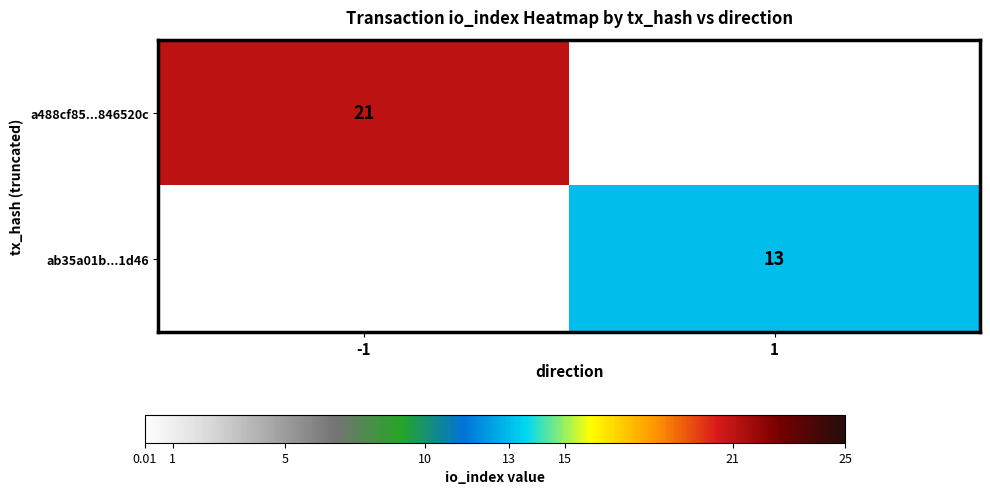

What is the greatest value displayed?

21